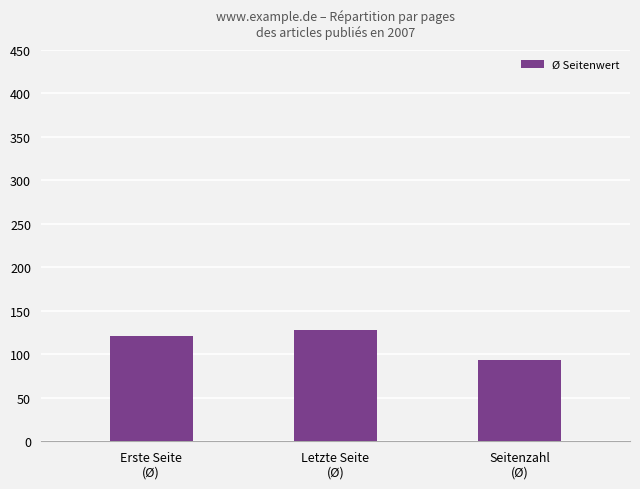

Which label corresponds to the largest value in the chart?

Letzte Seite
(Ø)